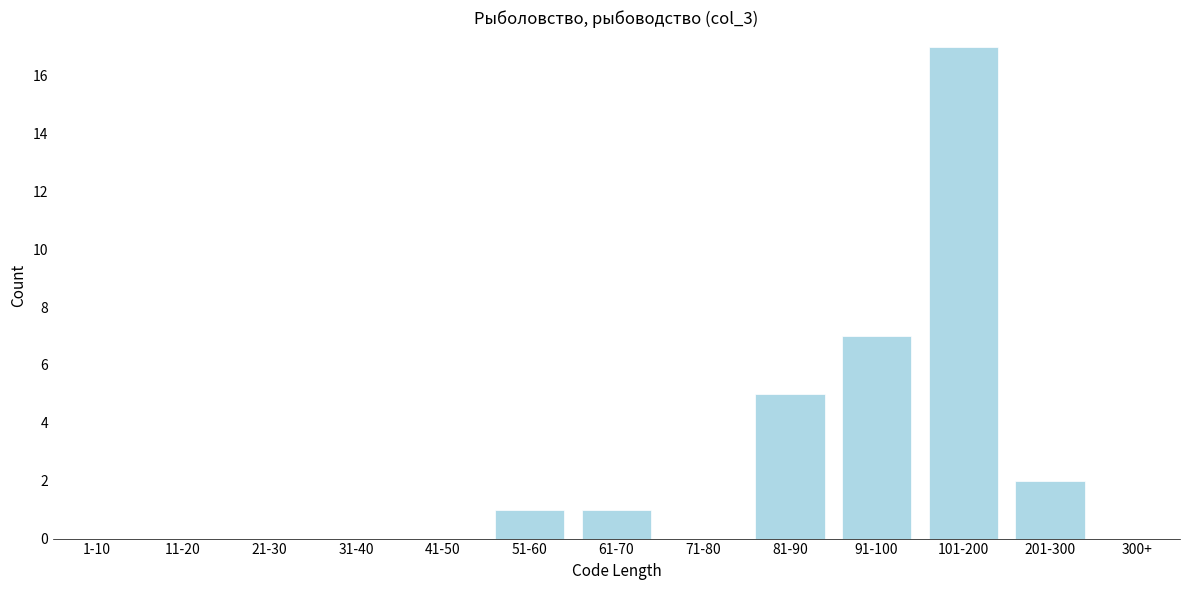

Reading left to right, transcribe all the data shown in this chart.

1-10=0	11-20=0	21-30=0	31-40=0	41-50=0	51-60=1	61-70=1	71-80=0	81-90=5	91-100=7	101-200=17	201-300=2	300+=0